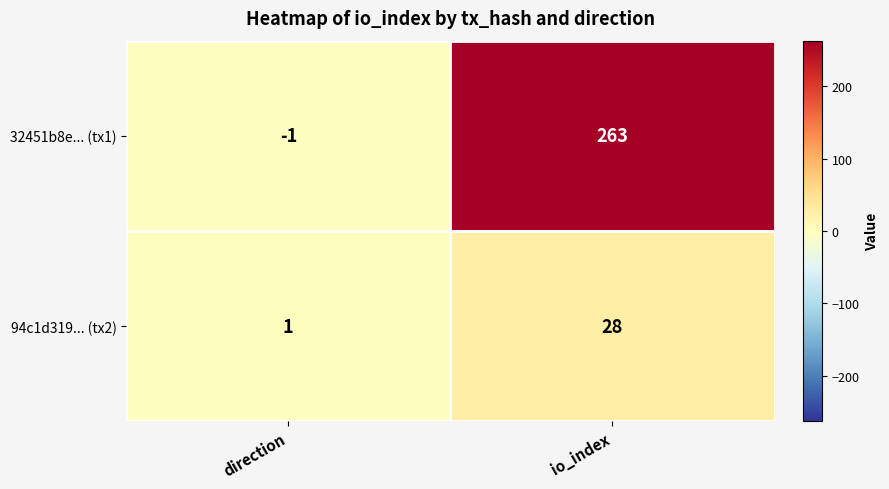

Is it true that 94c1d319... (tx2) equals 44 at io_index?

False